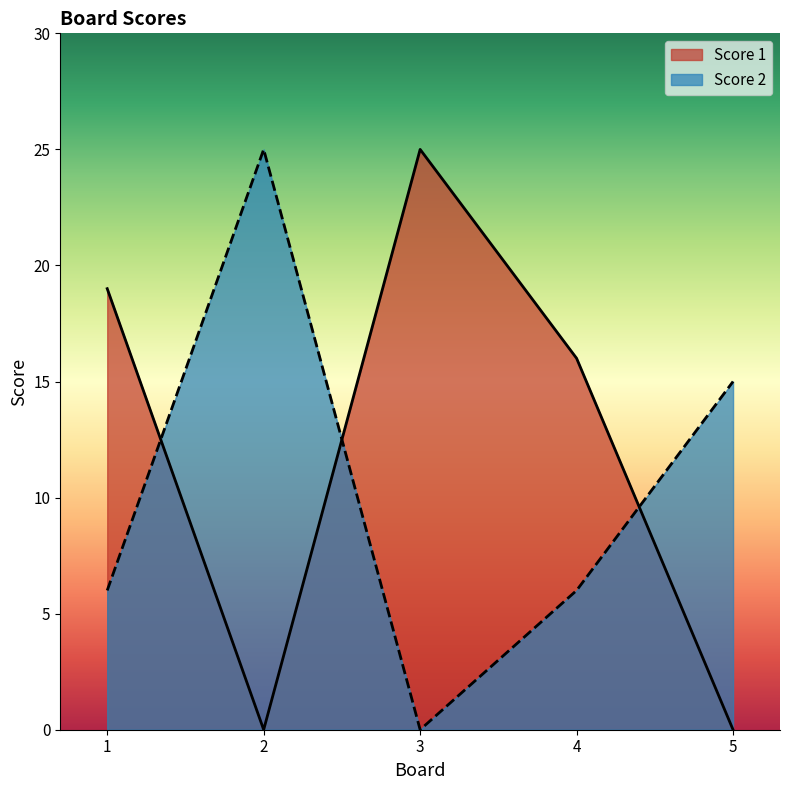

Where does the Score 1 series first go above 16?

1